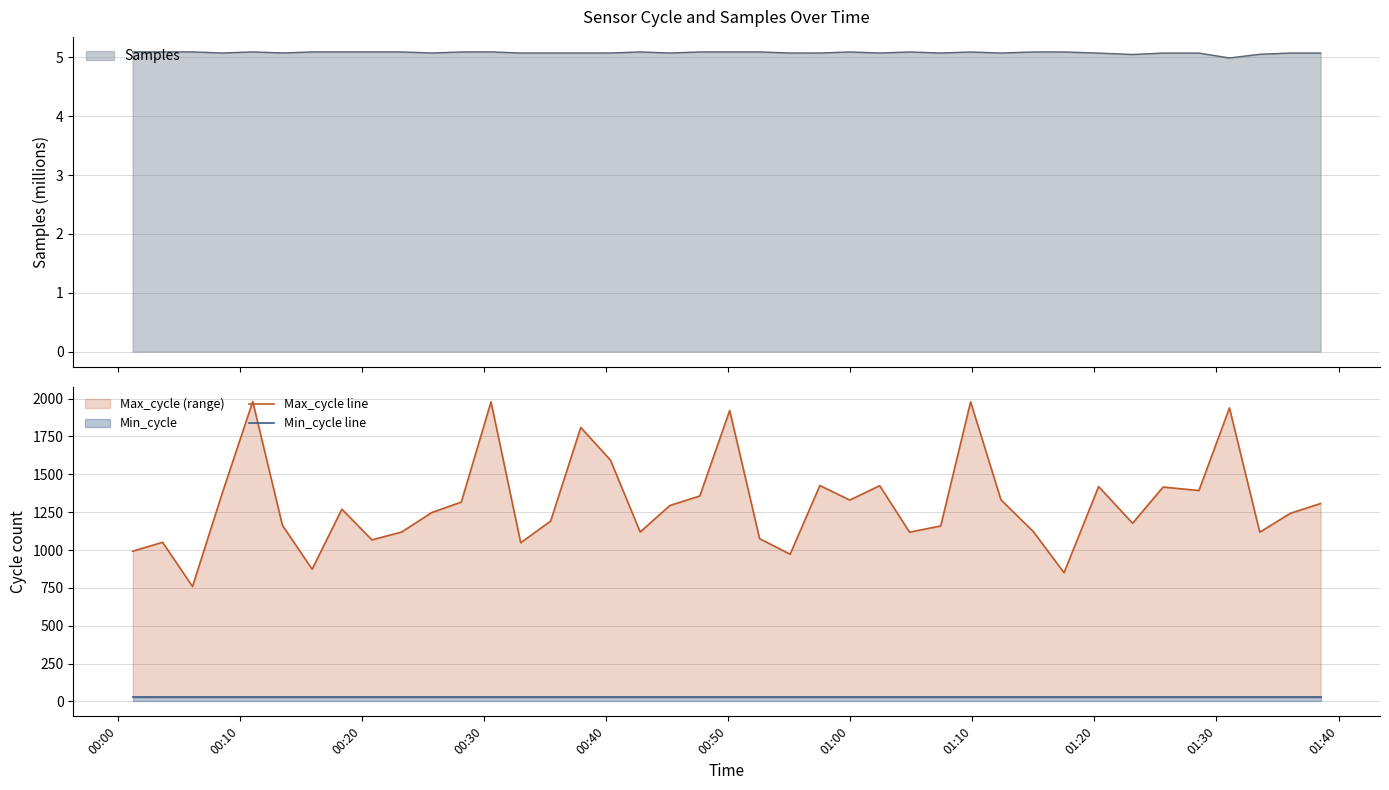

What is the lowest value of the Samples series?

5.0